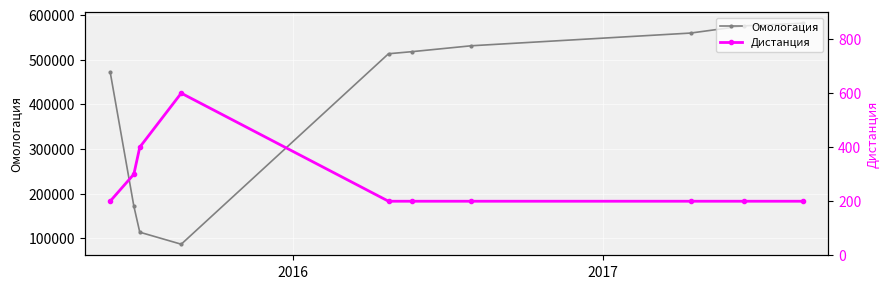

True or false: Омологация and Дистанция cross at least once.

False